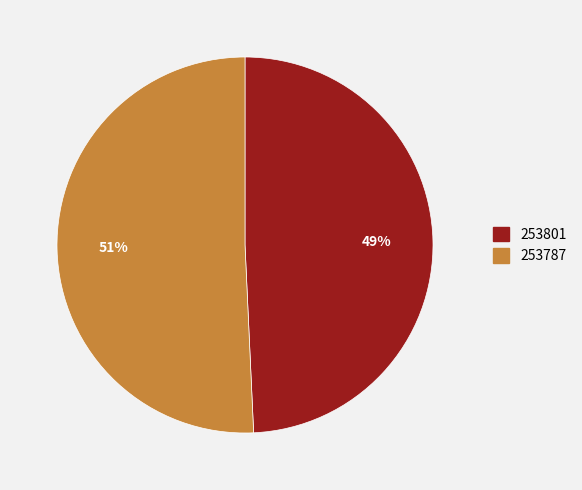

Is 253801 the majority of the pie?

No